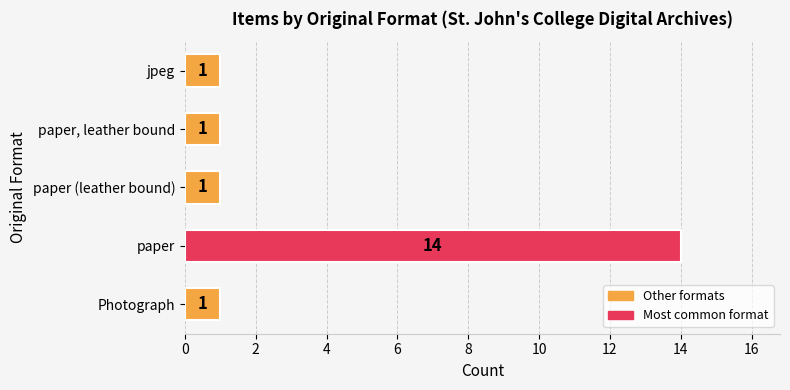

True or false: the data shows 1 at Photograph.

True